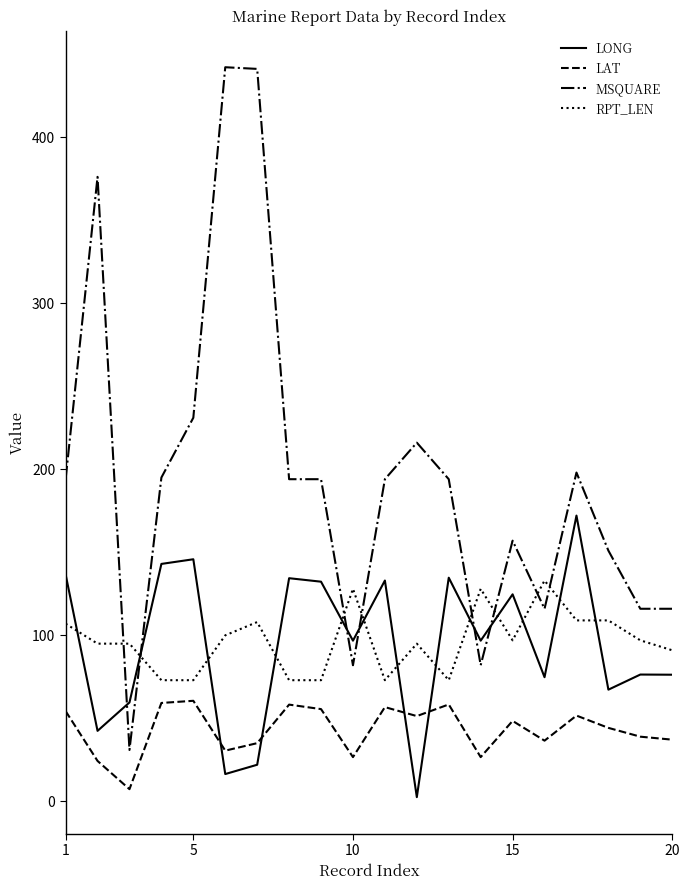

True or false: LAT and RPT_LEN intersect in this chart.

False